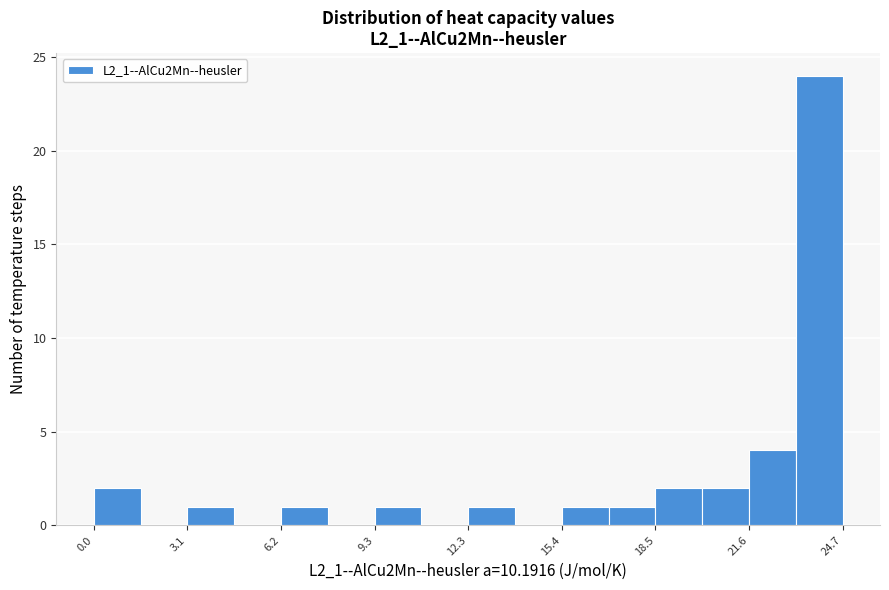

Around what value on the x-axis is the tallest bar? Give the approximate position of its centre, as read against the axis.

24.0